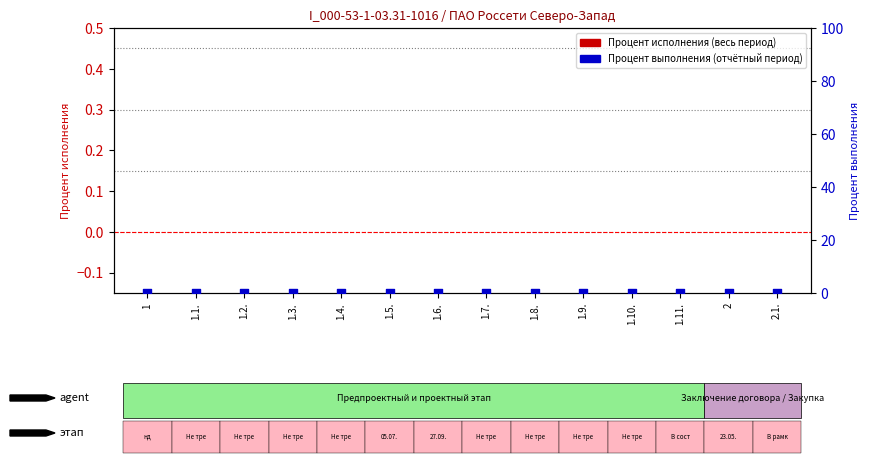

Which series contains the lowest Y value?

Процент выполнения (отчётный период)